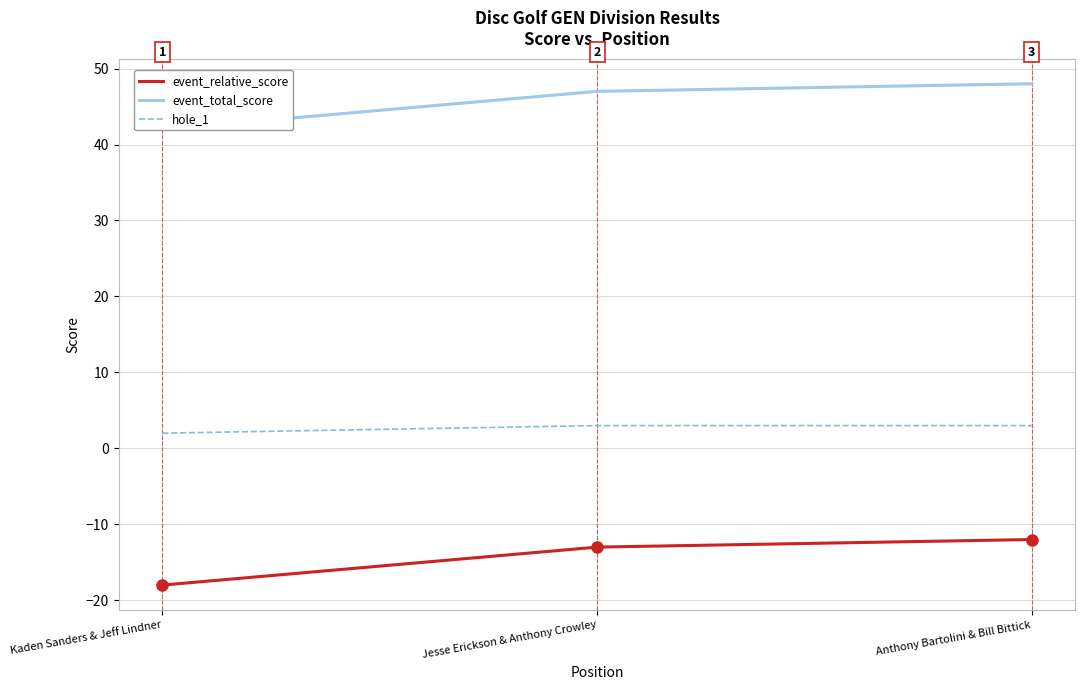

Where does the event_relative_score series first go above -13?

Anthony Bartolini & Bill Bittick